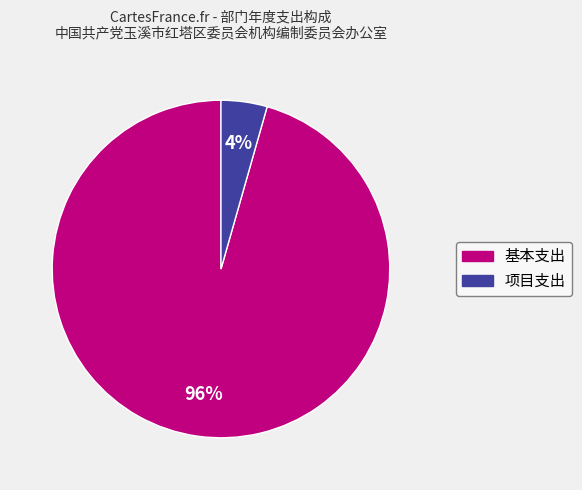

To the nearest percent, what portion does 项目支出 represent?

4%